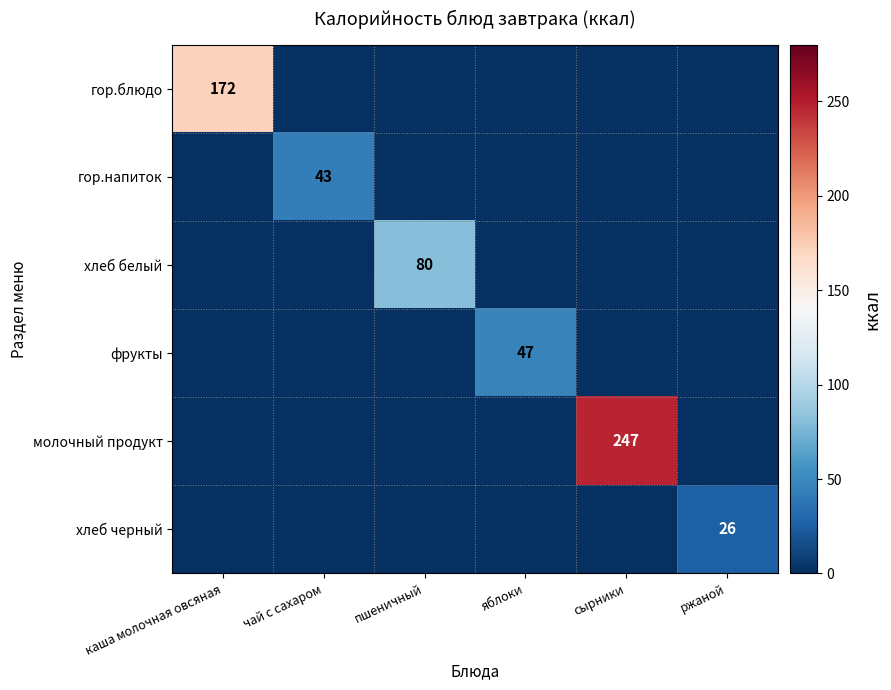

The фрукты series shows 47 at яблоки. True or false?

True